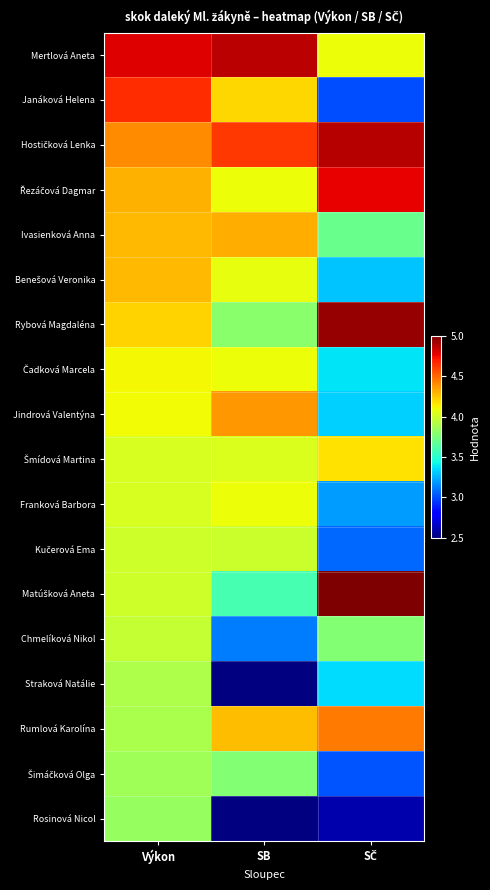

What is the total value across all series at SČ?

68.0